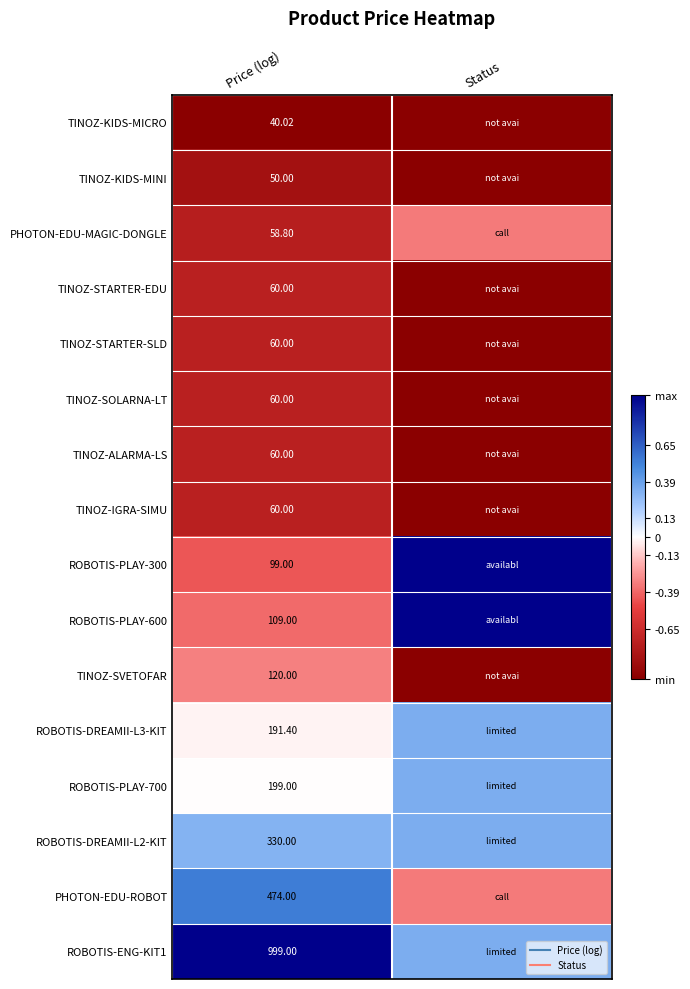

Is the value of ROBOTIS-PLAY-700 at Price (log) greater than the value of TINOZ-KIDS-MINI at Price (log)?

Yes